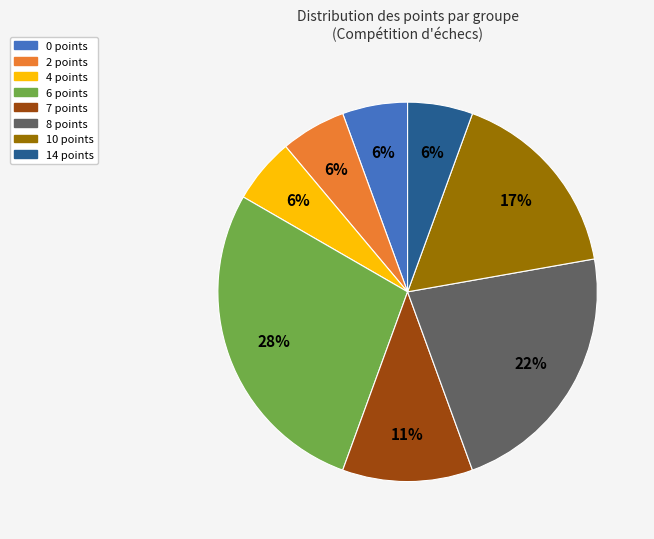

To the nearest percent, what is the average slice percentage?

12%